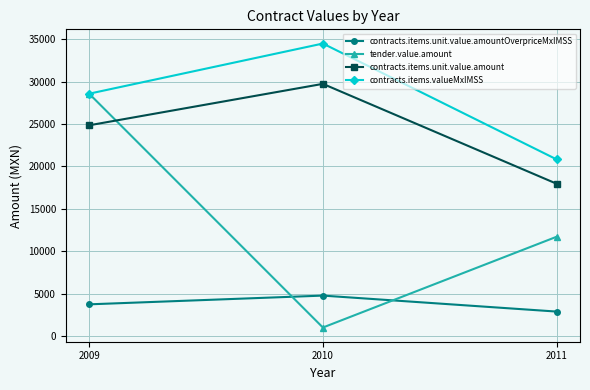

What is the sum of the contracts.items.unit.value.amountOverpriceMxIMSS values at 2010 and 2009?

8485.6